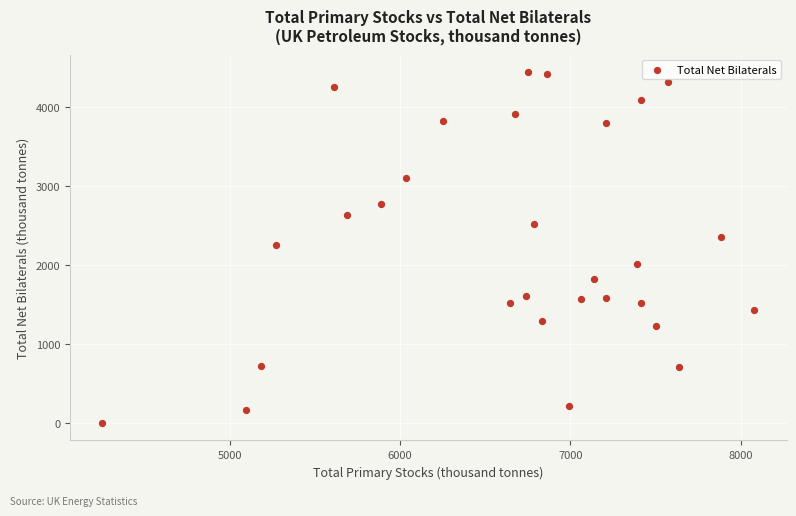

What is the range of X values (max minus min)?

3827.3